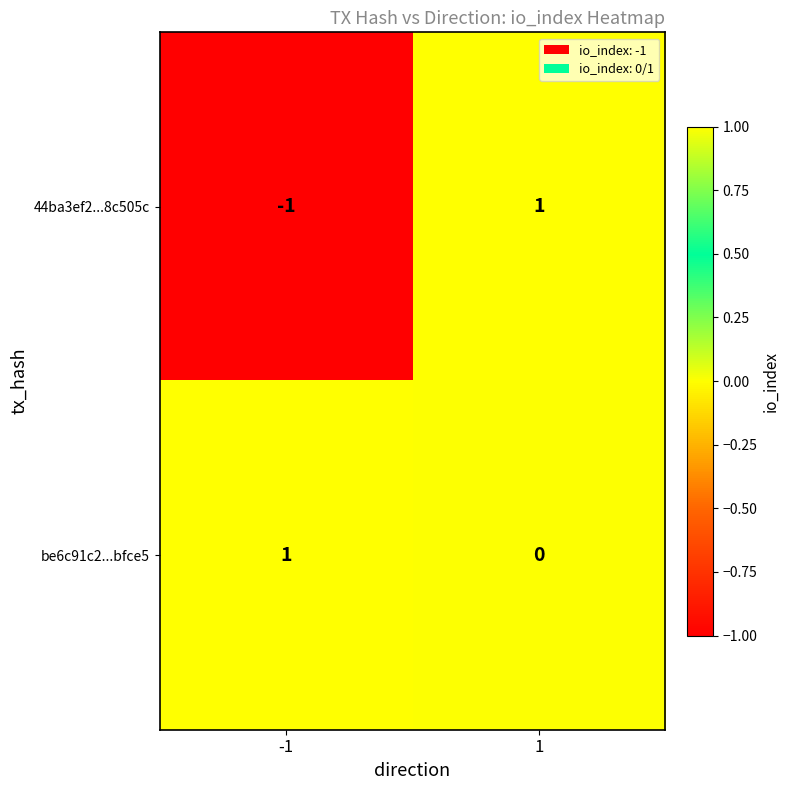

What is the maximum value shown in the chart?

1